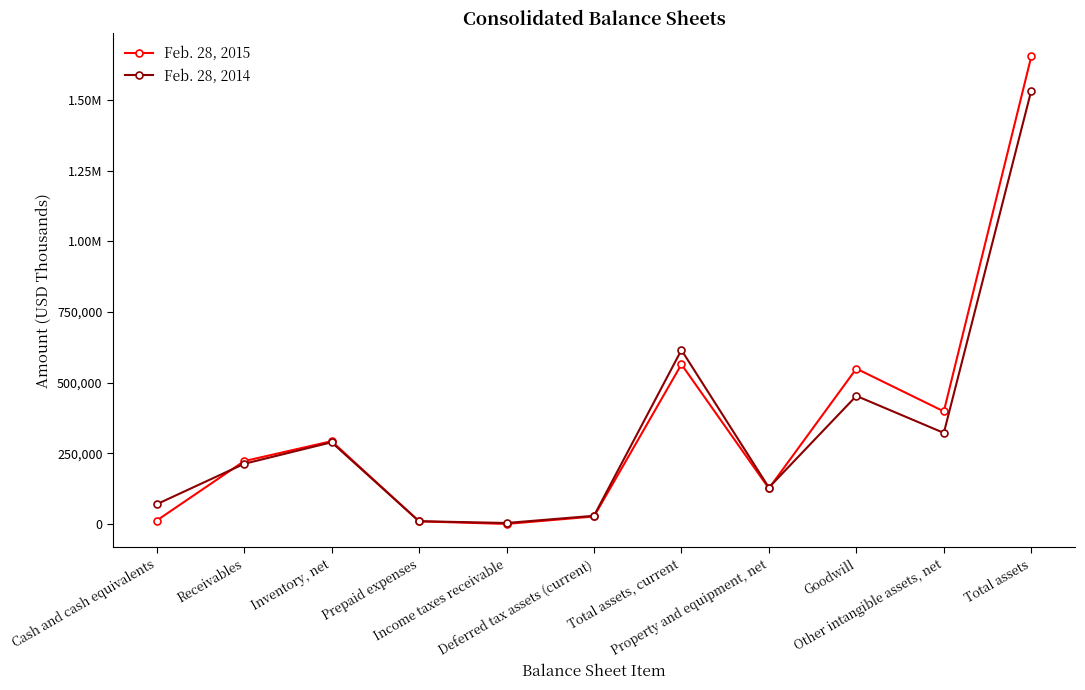

Is this an area chart (filled region under the line)?

No